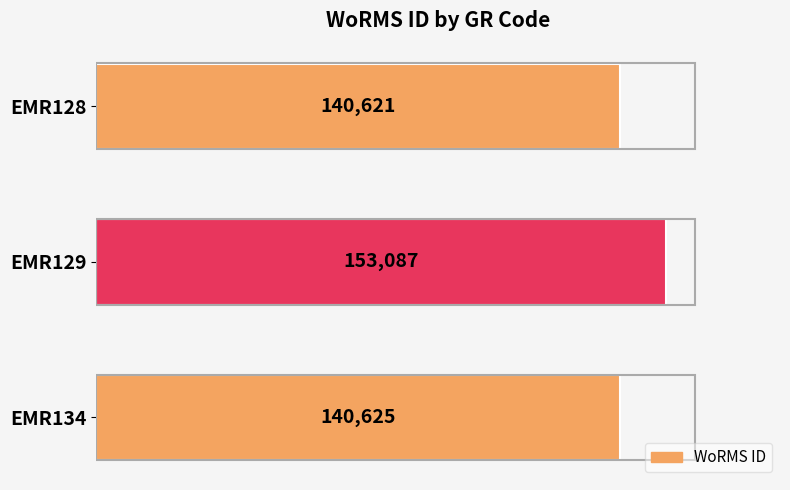

What value does the data have at EMR129?

153087